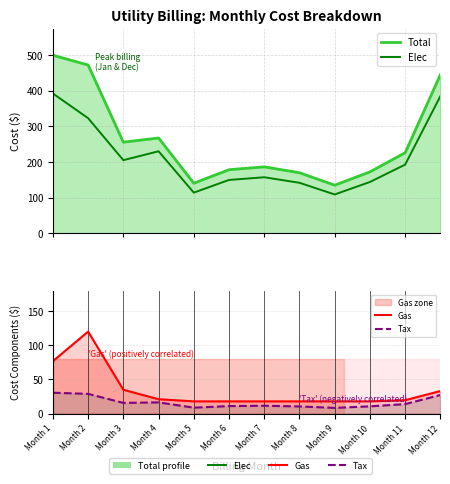

Is the value of Total at Month 2 greater than the value of Tax at Month 12?

Yes